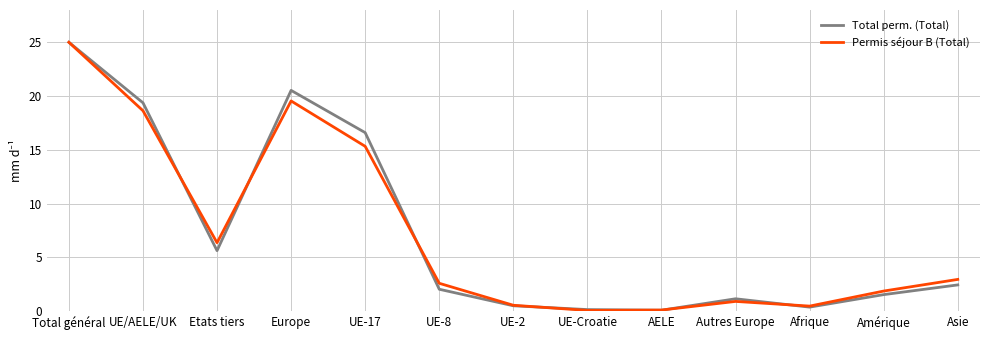

At which category is the sum across all series the highest?

Total général